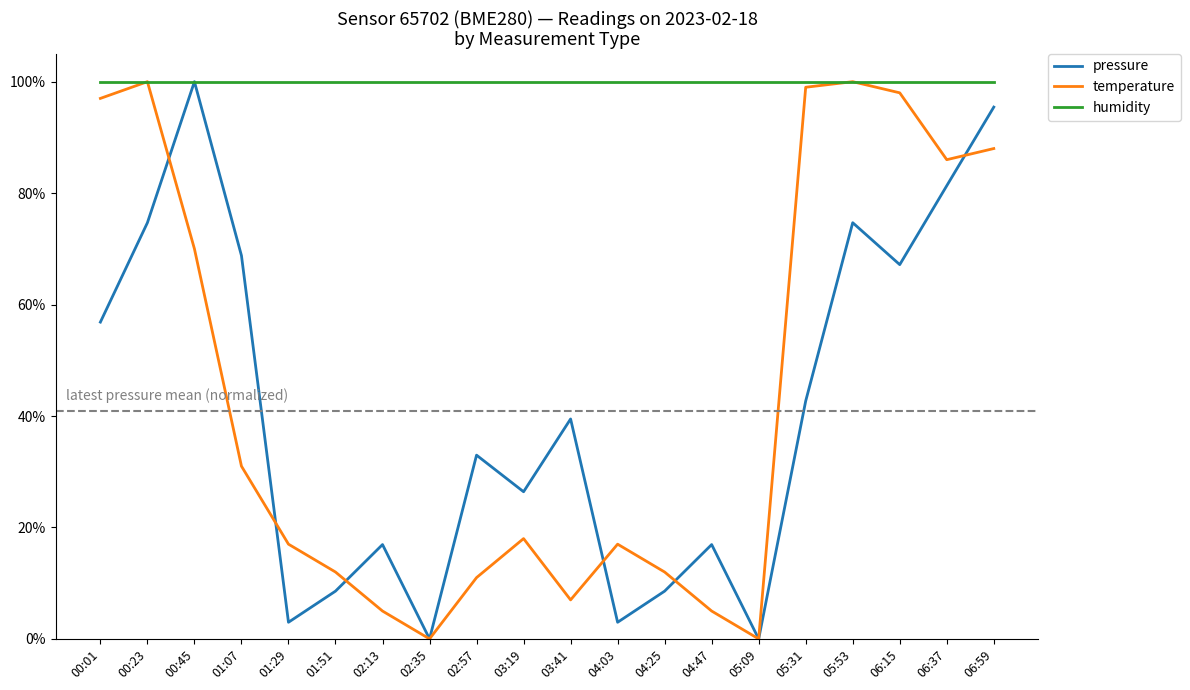

Is the value of pressure at 00:45 greater than the value of humidity at 06:15?

No